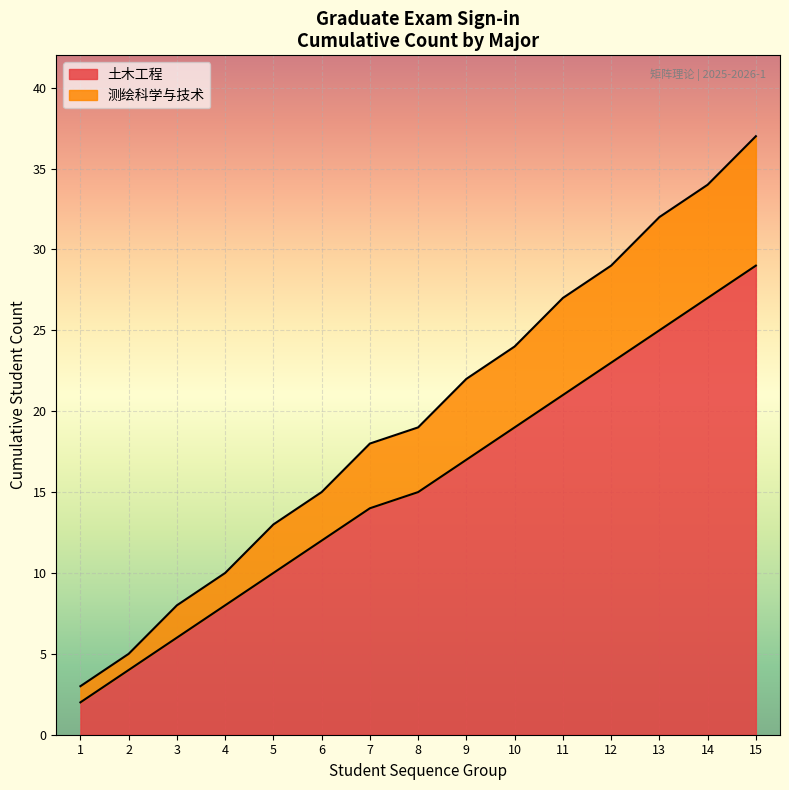

List the series in order of their overall mean, highest first.

土木工程, 测绘科学与技术